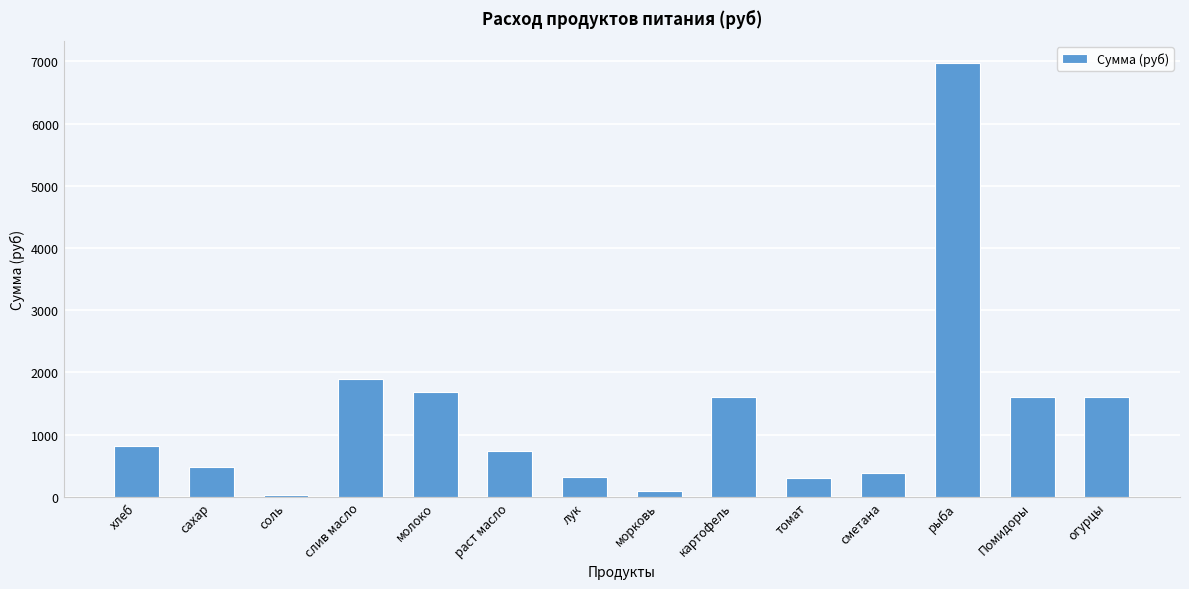

Does the chart contain any negative values?

No